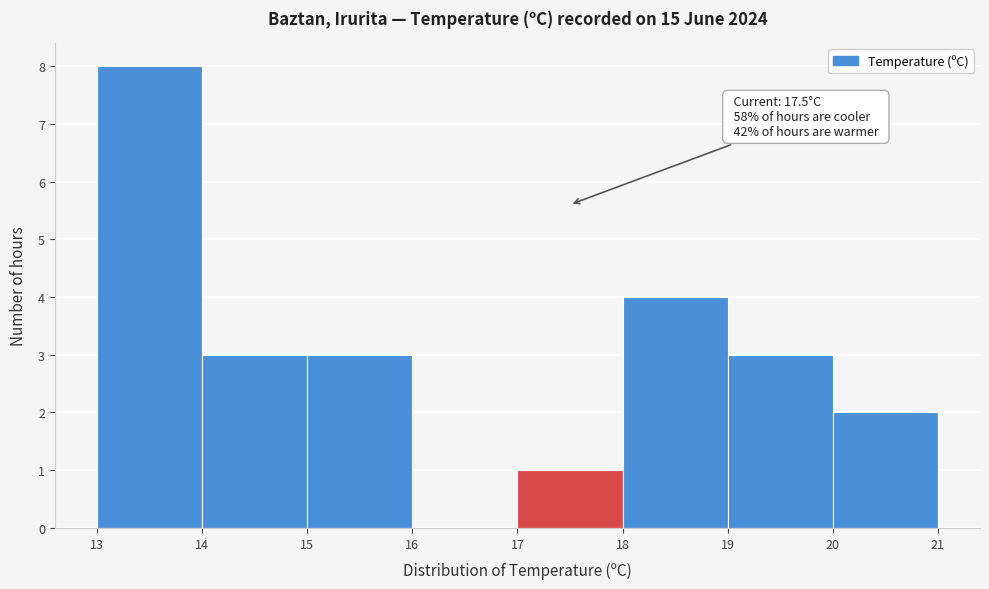

Over which range of the x-axis is the bar tallest?

13 to 14